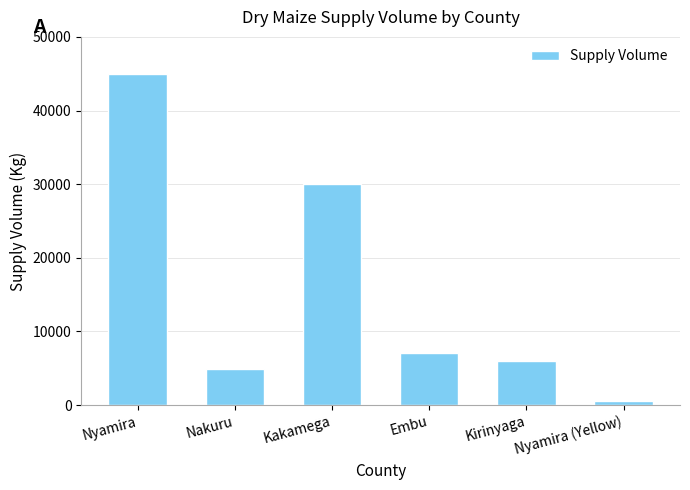

Which category has the lowest value across all series?

Nyamira (Yellow)